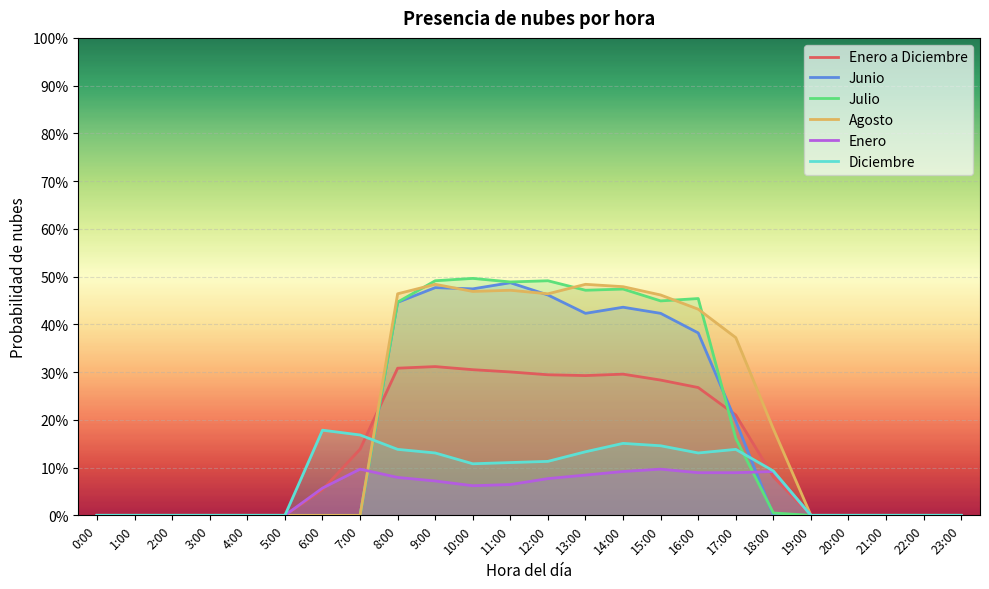

What is the label of the 7th point from the left?

6:00